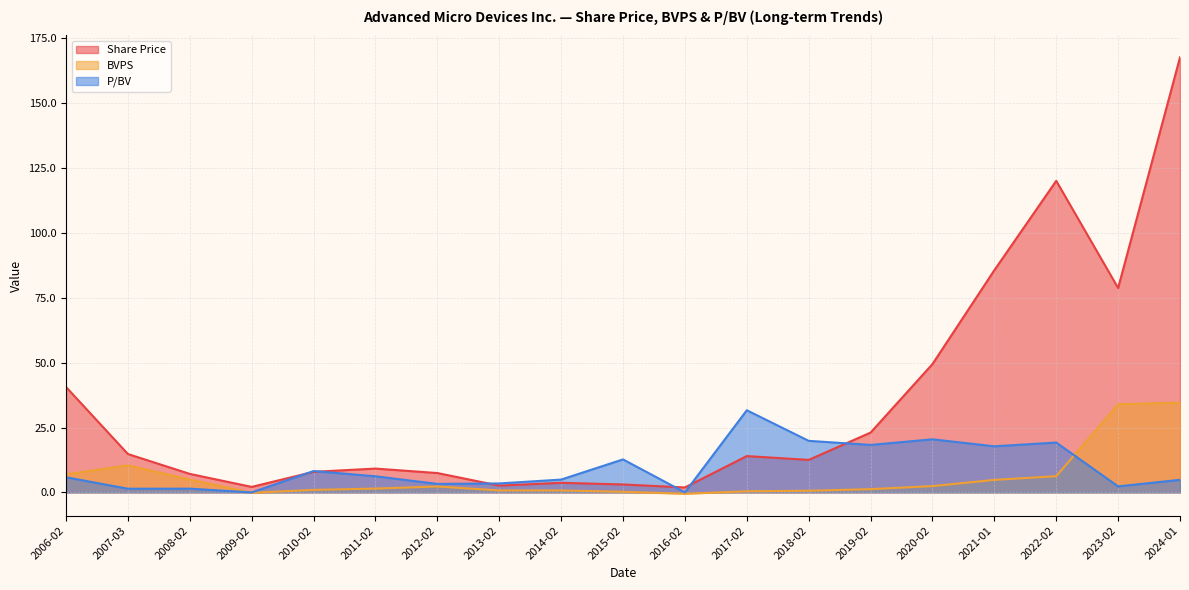

What is the difference between the maximum and minimum values in the P/BV series?

31.7